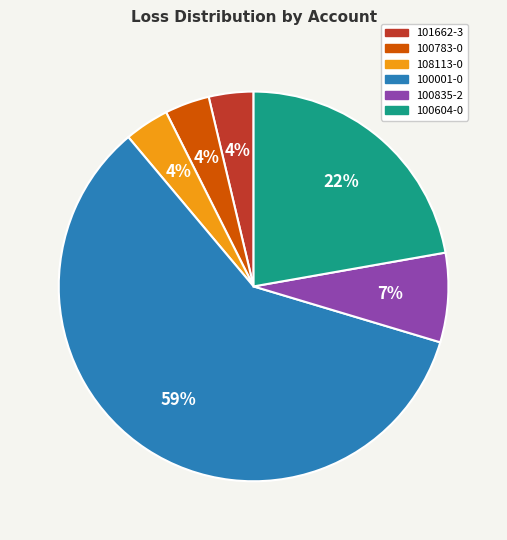

Is there any slice that represents more than half of the pie?

Yes